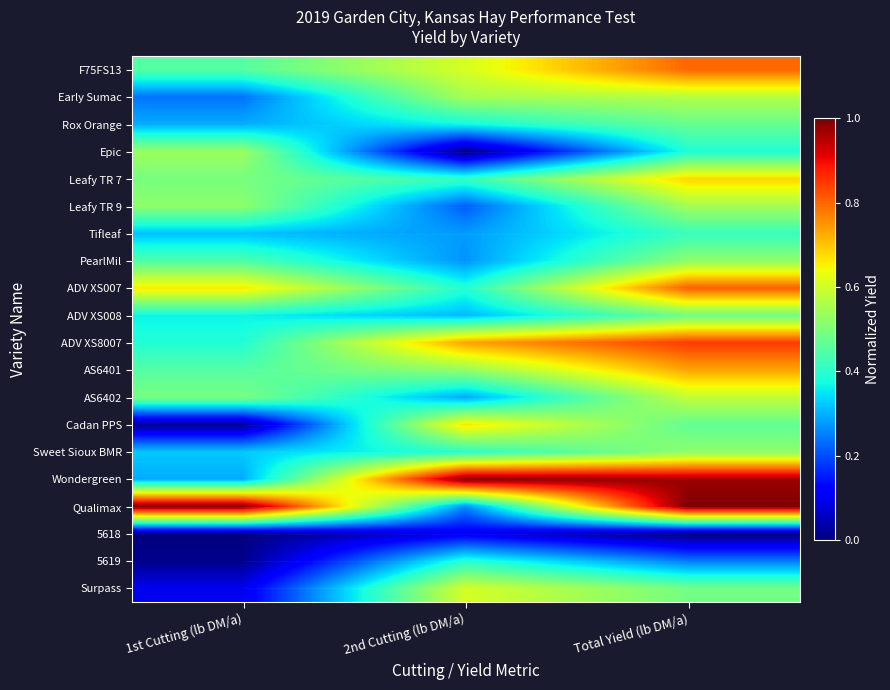

Reading left to right, what are all the values shown in this chart?

F75FS13: 1st Cutting (lb DM/a)=0.5	2nd Cutting (lb DM/a)=0.6	Total Yield (lb DM/a)=0.8
Early Sumac: 1st Cutting (lb DM/a)=0.2	2nd Cutting (lb DM/a)=0.5	Total Yield (lb DM/a)=0.6
Rox Orange: 1st Cutting (lb DM/a)=0.3	2nd Cutting (lb DM/a)=0.4	Total Yield (lb DM/a)=0.5
Epic: 1st Cutting (lb DM/a)=0.5	2nd Cutting (lb DM/a)=0.0	Total Yield (lb DM/a)=0.4
Leafy TR 7: 1st Cutting (lb DM/a)=0.5	2nd Cutting (lb DM/a)=0.4	Total Yield (lb DM/a)=0.7
Leafy TR 9: 1st Cutting (lb DM/a)=0.5	2nd Cutting (lb DM/a)=0.2	Total Yield (lb DM/a)=0.5
Tifleaf: 1st Cutting (lb DM/a)=0.3	2nd Cutting (lb DM/a)=0.3	Total Yield (lb DM/a)=0.4
PearlMil: 1st Cutting (lb DM/a)=0.4	2nd Cutting (lb DM/a)=0.3	Total Yield (lb DM/a)=0.5
ADV XS007: 1st Cutting (lb DM/a)=0.7	2nd Cutting (lb DM/a)=0.4	Total Yield (lb DM/a)=0.8
ADV XS008: 1st Cutting (lb DM/a)=0.4	2nd Cutting (lb DM/a)=0.3	Total Yield (lb DM/a)=0.5
ADV XS8007: 1st Cutting (lb DM/a)=0.4	2nd Cutting (lb DM/a)=0.7	Total Yield (lb DM/a)=0.8
AS6401: 1st Cutting (lb DM/a)=0.5	2nd Cutting (lb DM/a)=0.5	Total Yield (lb DM/a)=0.7
AS6402: 1st Cutting (lb DM/a)=0.5	2nd Cutting (lb DM/a)=0.3	Total Yield (lb DM/a)=0.6
Cadan PPS: 1st Cutting (lb DM/a)=0.0	2nd Cutting (lb DM/a)=0.7	Total Yield (lb DM/a)=0.5
Sweet Sioux BMR: 1st Cutting (lb DM/a)=0.3	2nd Cutting (lb DM/a)=0.4	Total Yield (lb DM/a)=0.5
Wondergreen: 1st Cutting (lb DM/a)=0.3	2nd Cutting (lb DM/a)=1.0	Total Yield (lb DM/a)=1.0
Qualimax: 1st Cutting (lb DM/a)=1.0	2nd Cutting (lb DM/a)=0.3	Total Yield (lb DM/a)=1.0
5618: 1st Cutting (lb DM/a)=0.0	2nd Cutting (lb DM/a)=0.1	Total Yield (lb DM/a)=0.0
5619: 1st Cutting (lb DM/a)=0.0	2nd Cutting (lb DM/a)=0.4	Total Yield (lb DM/a)=0.2
Surpass: 1st Cutting (lb DM/a)=0.1	2nd Cutting (lb DM/a)=0.6	Total Yield (lb DM/a)=0.5